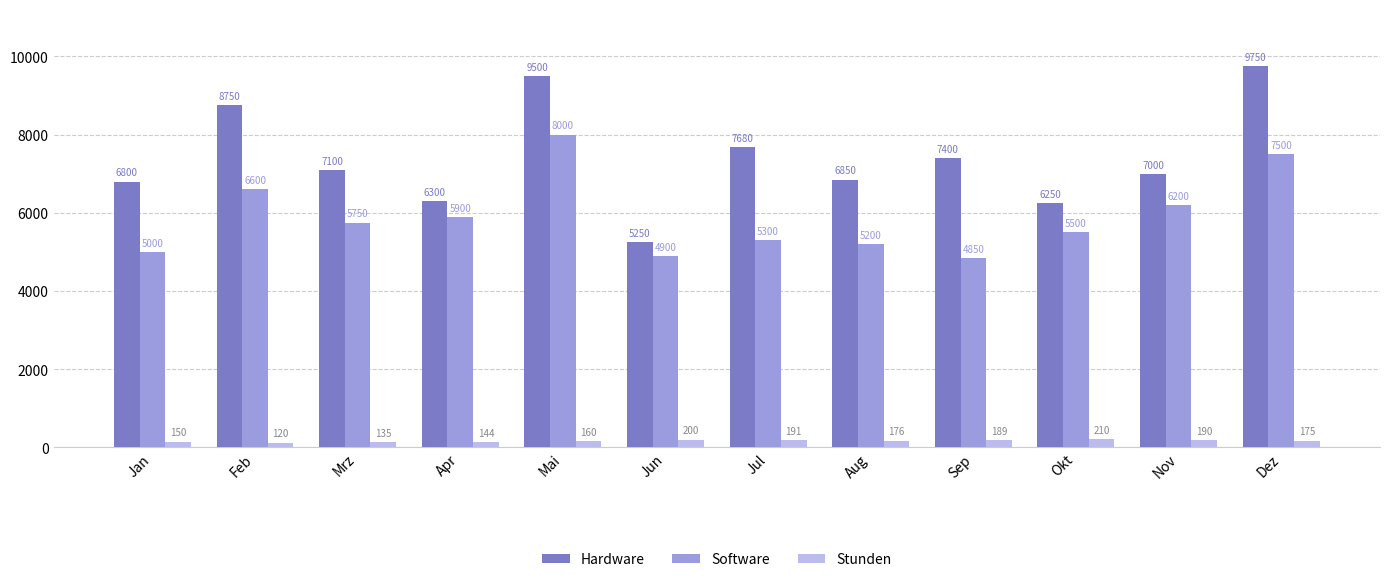

How many data points in Hardware are less than 7100?

6